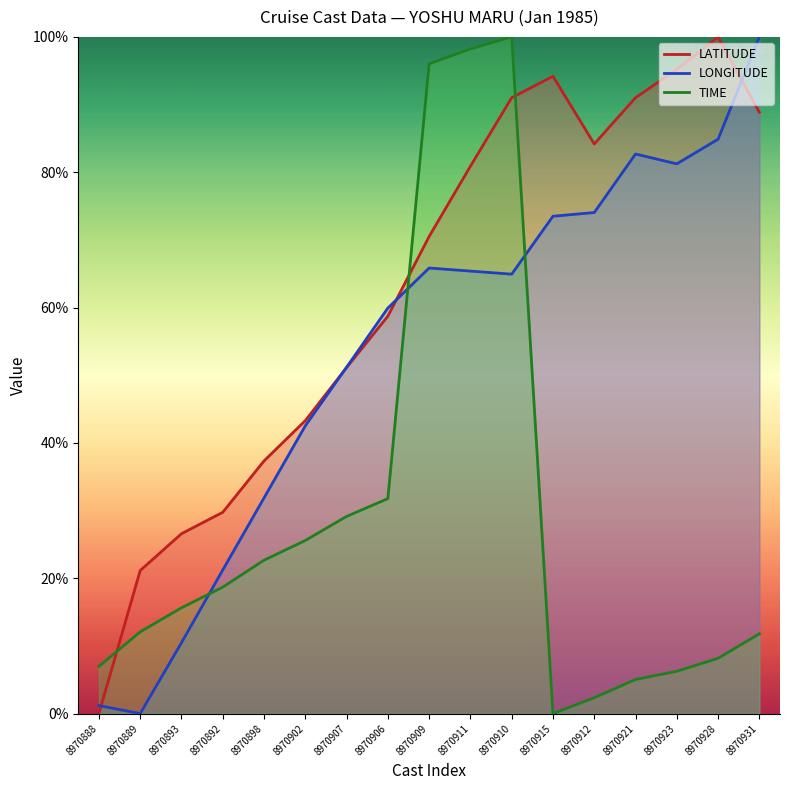

Where is TIME nearest to the value 50?

8970906